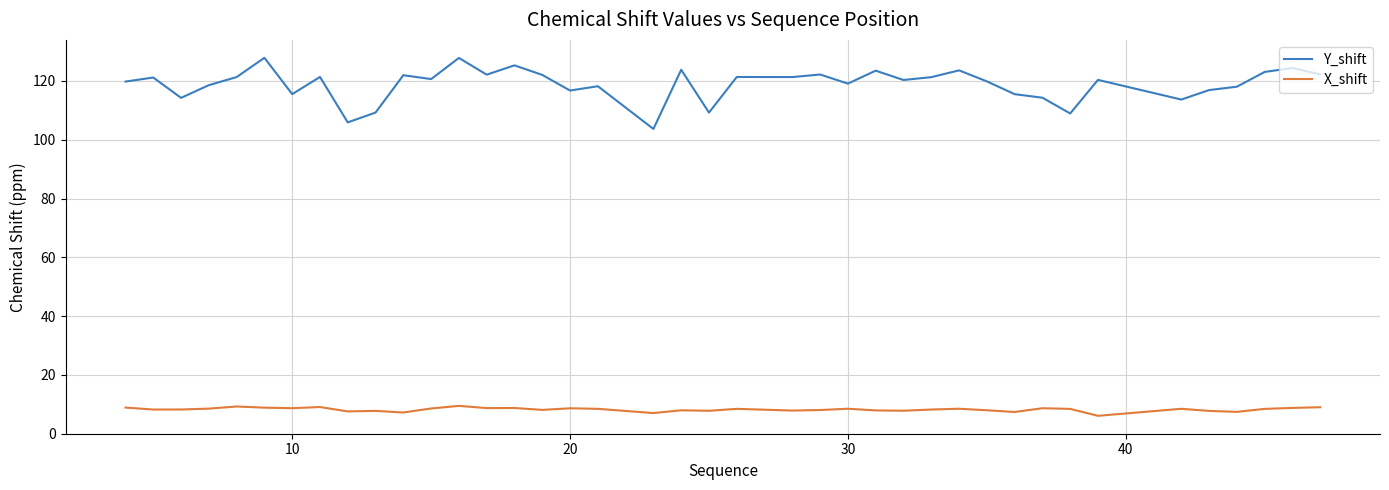

True or false: X_shift and Y_shift intersect in this chart.

False